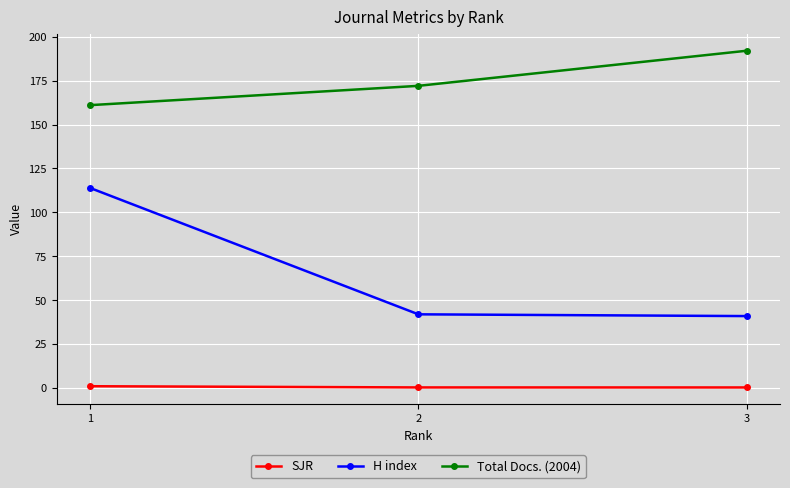

At which category is the sum across all series the highest?

1